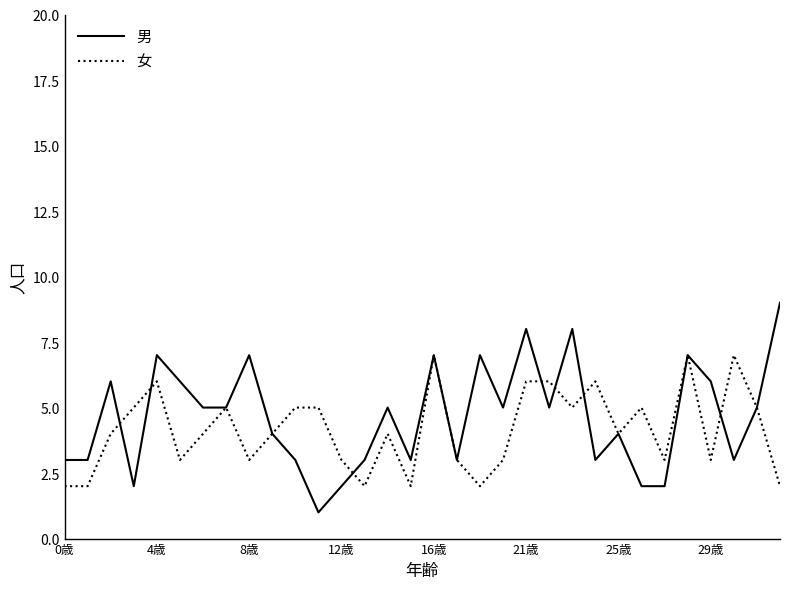

Does the chart display data point markers on the line(s)?

No